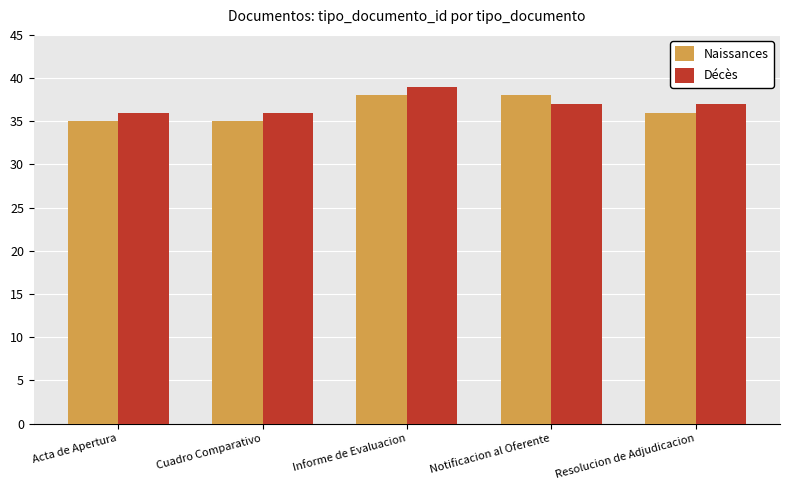

What is the label of the 5th bar from the left?

Resolucion de Adjudicacion